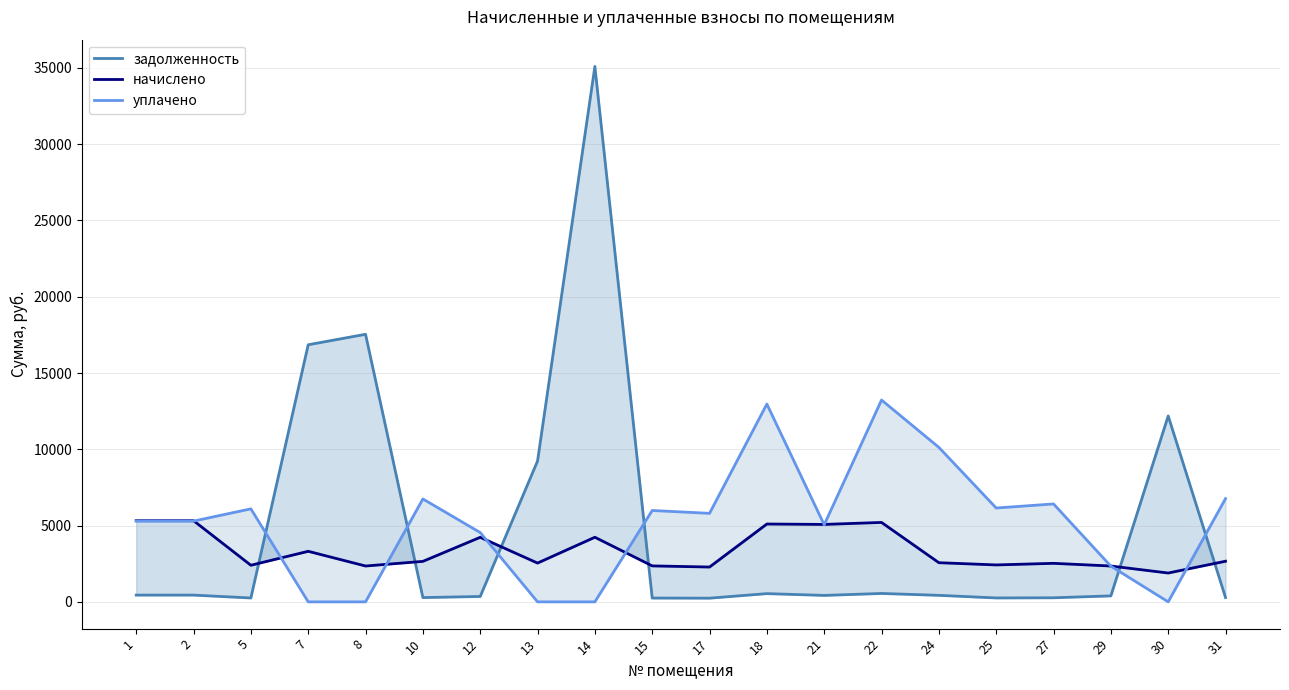

How many series are shown in this chart?

3